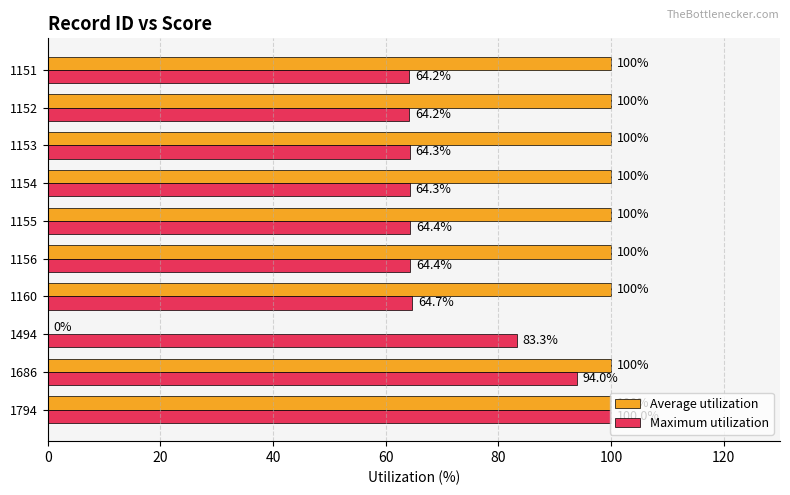

What is the average value of the Average utilization series?

90.0